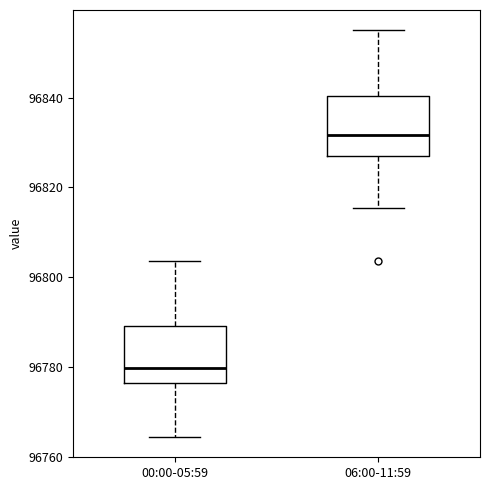

Where does the median line of the box for 06:00-11:59 sit on the y-axis? The values are not printed on the chart, so give them approximately, as read against the axis.

96832